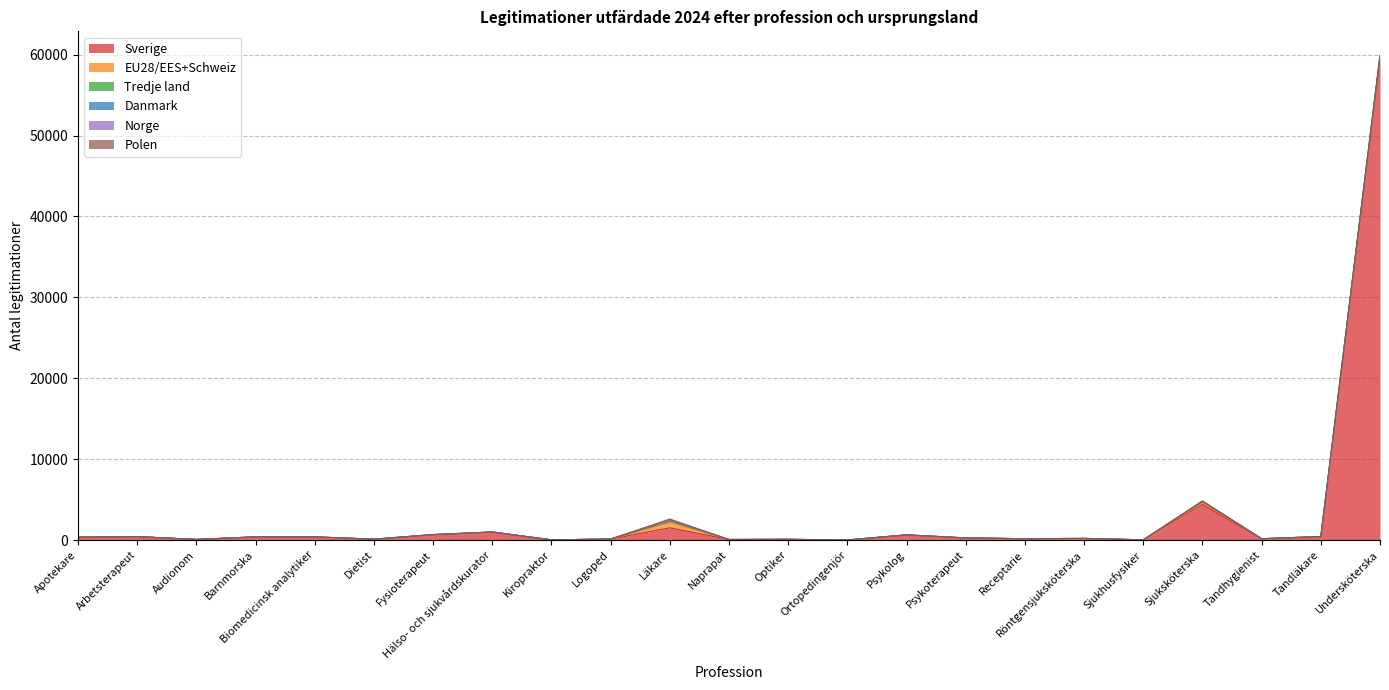

True or false: Tredje land has a value of 126 at Sjukhusfysiker.

False